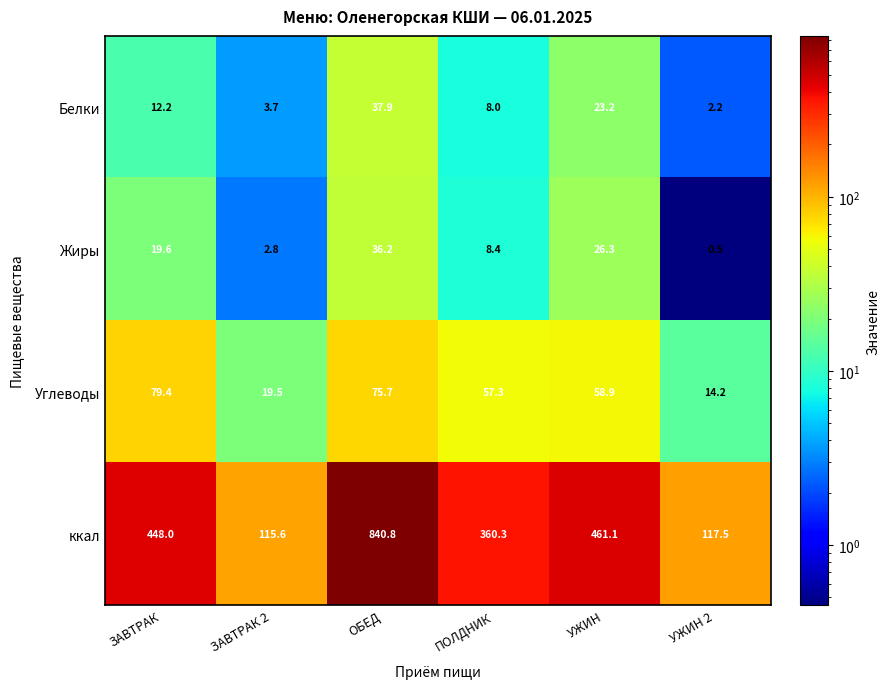

Which series has the widest spread of values?

ккал